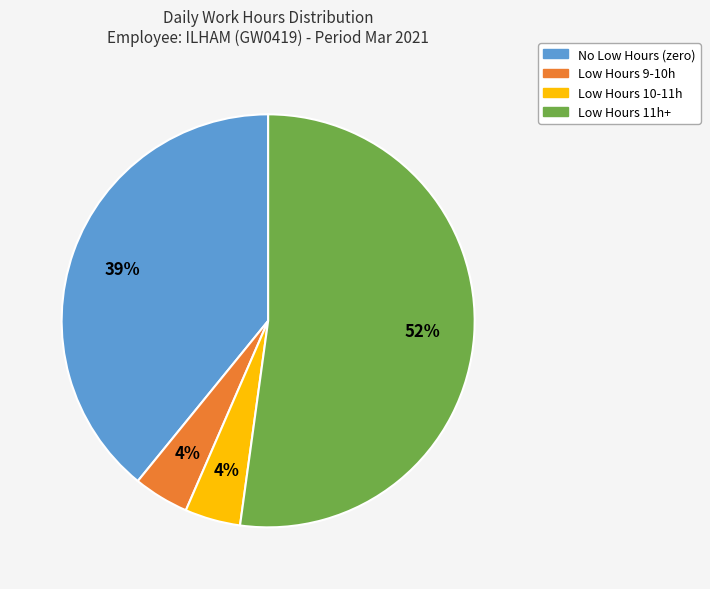

To the nearest percent, what is the average slice percentage?

25%